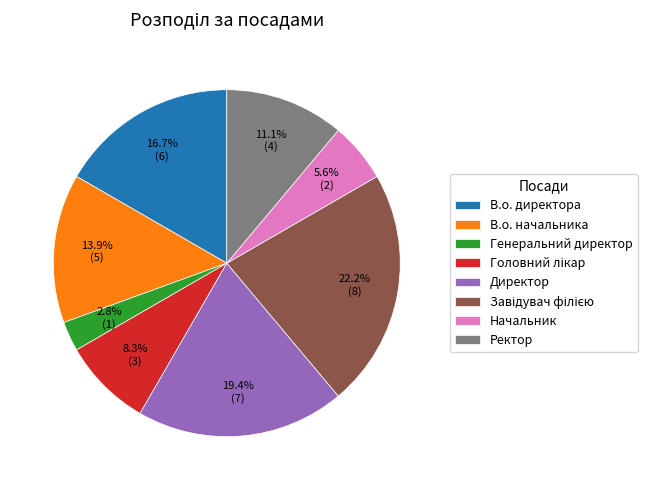

To the nearest percent, what is the average slice percentage?

12%